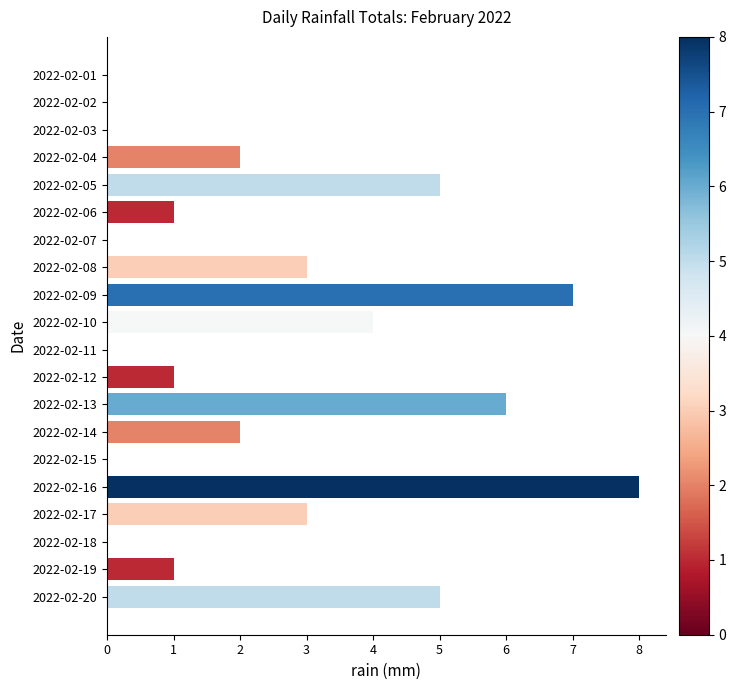

What is the sum of all values?

48